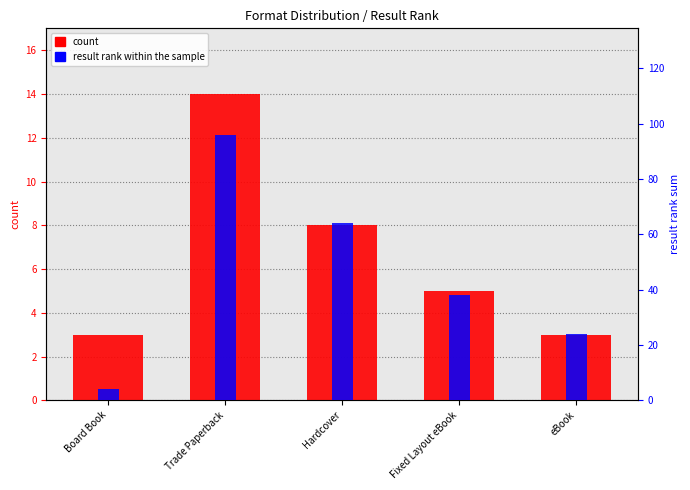

Which series has the widest spread of values?

result rank within the sample